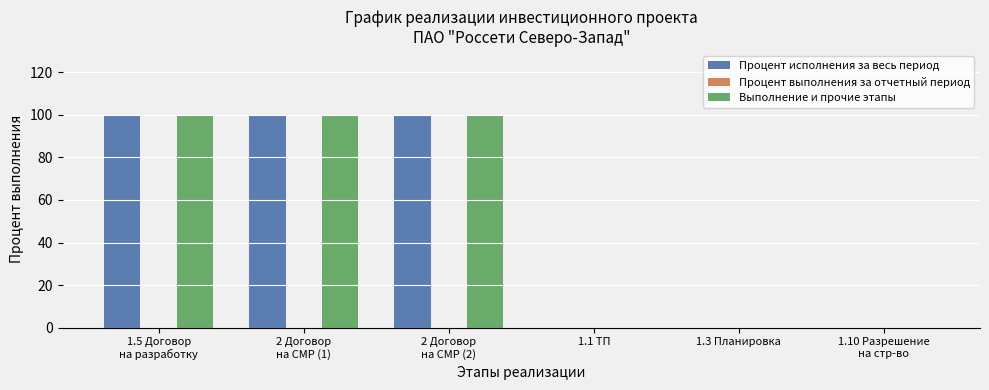

What is the sum of all Процент исполнения за весь период values?

300